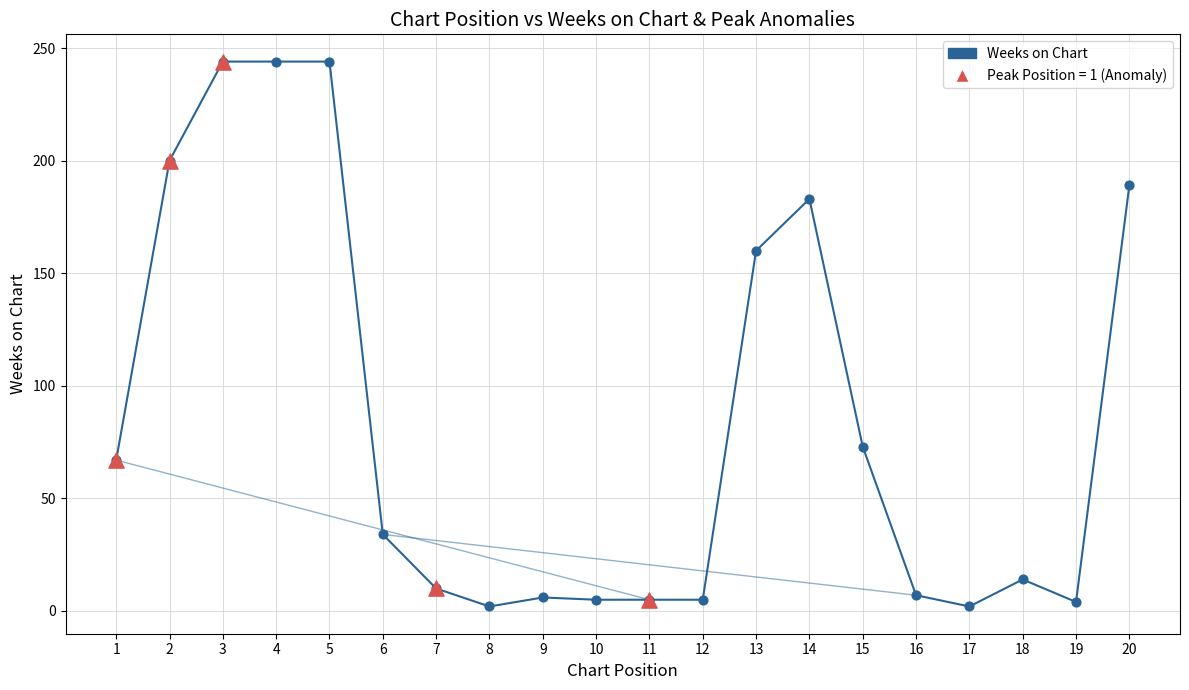

What is the change in value from 8 to 19?

+2